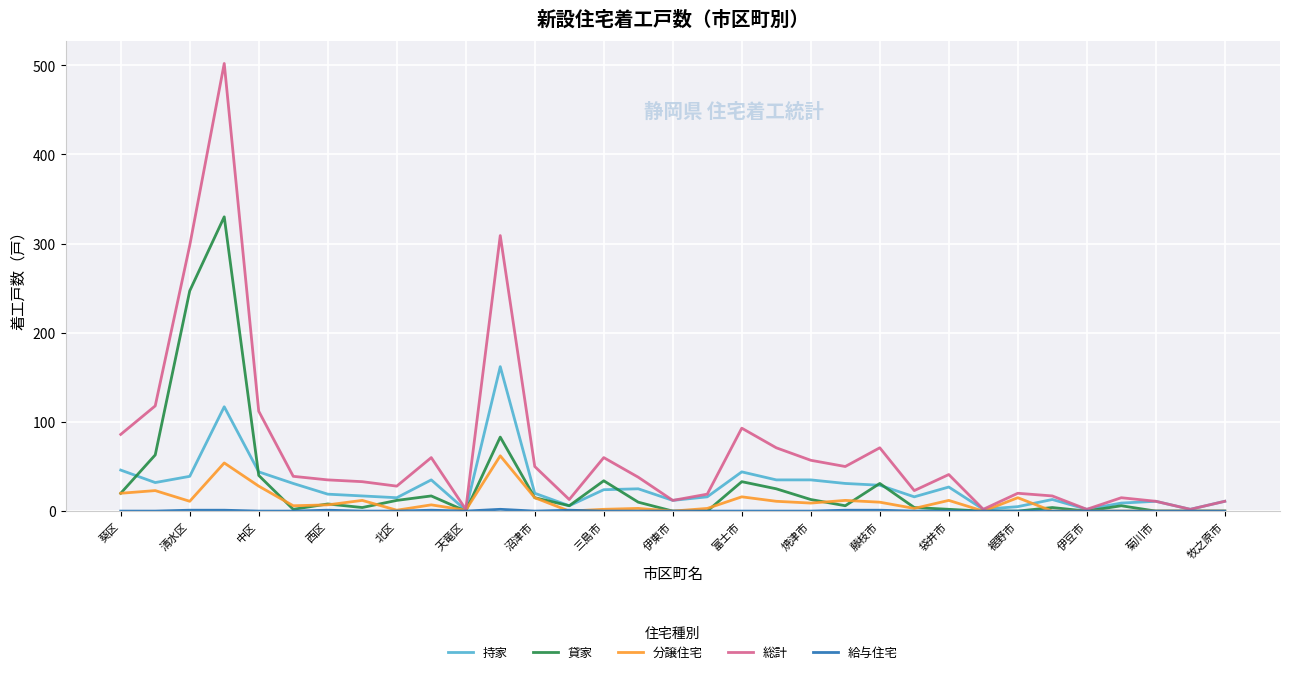

Which series has the widest spread of values?

総計